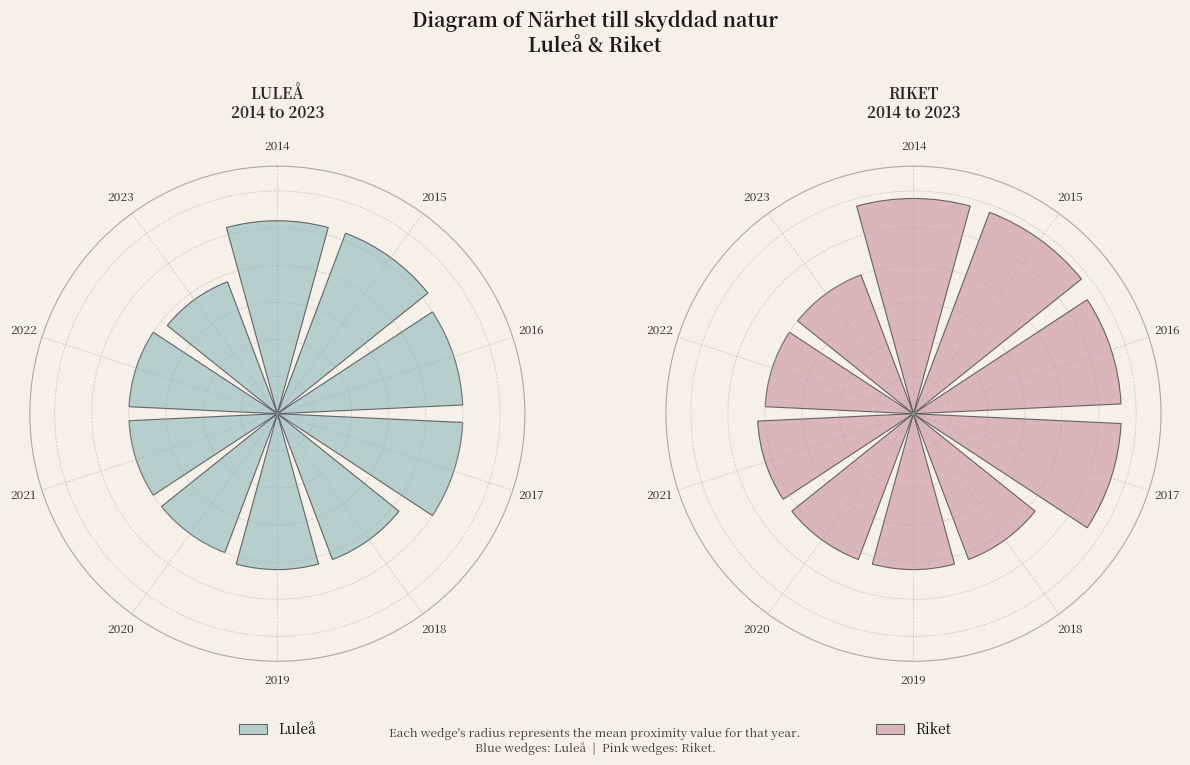

To the nearest percent, what percentage of the pie is 2023?

9%